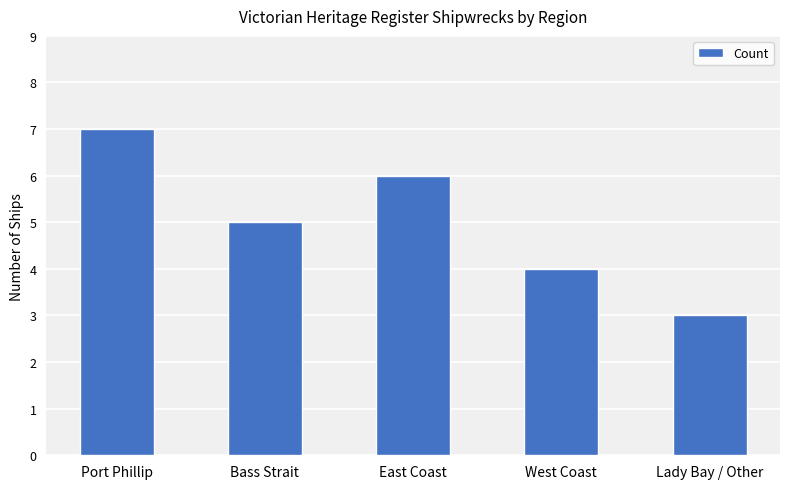

At which category does the chart reach its minimum across all series?

Lady Bay / Other